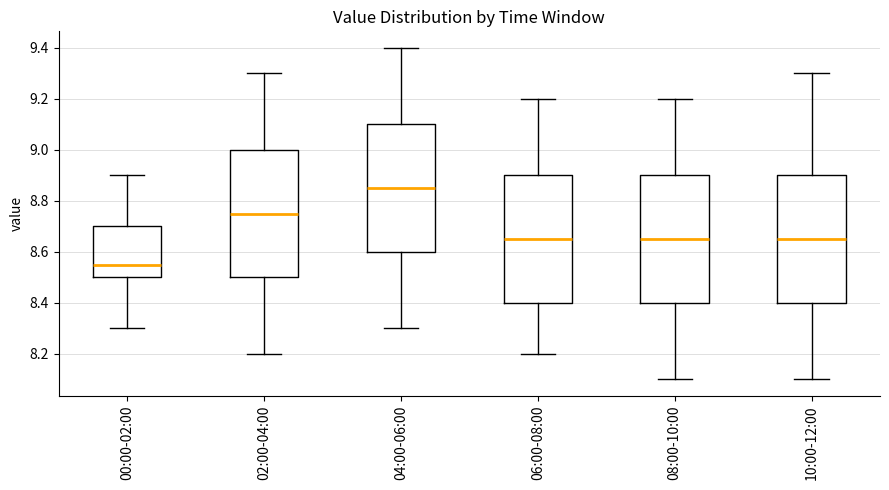

Which box's median line is the highest?

04:00-06:00